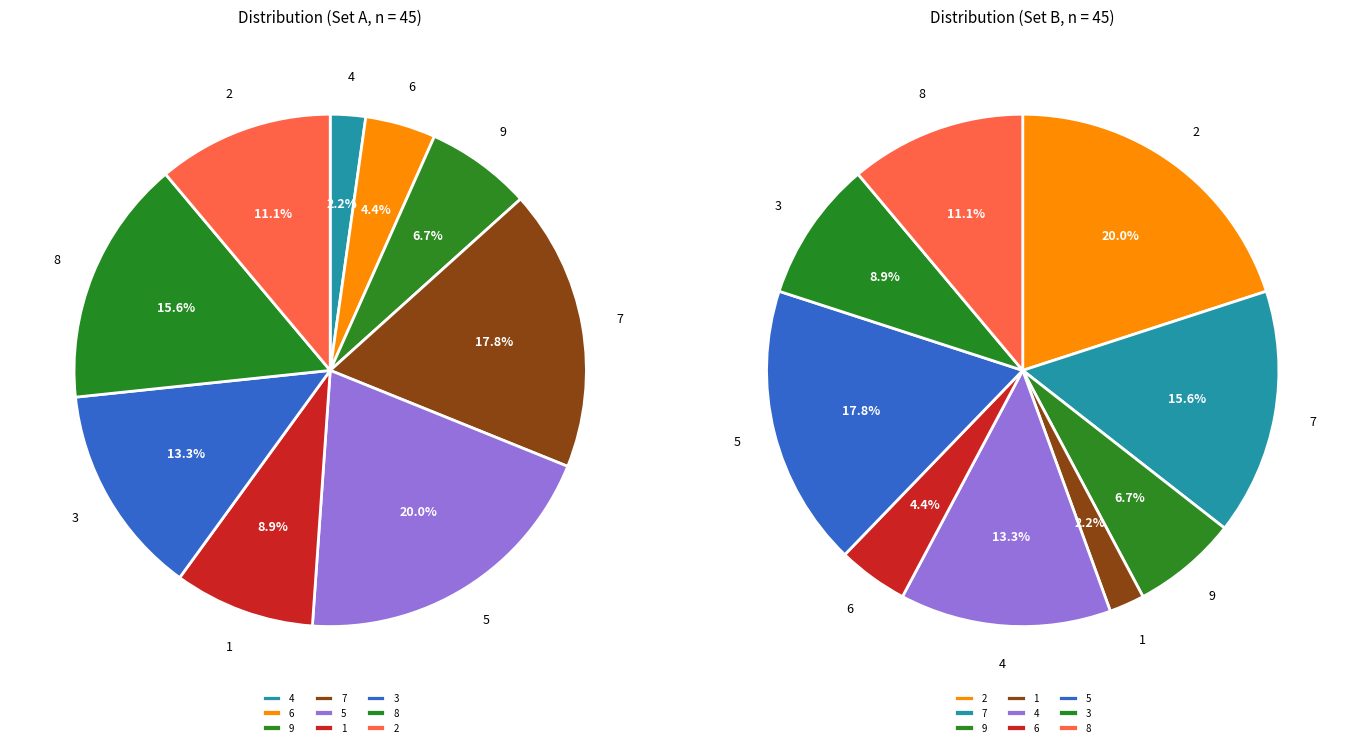

Is there a majority slice in this chart?

No